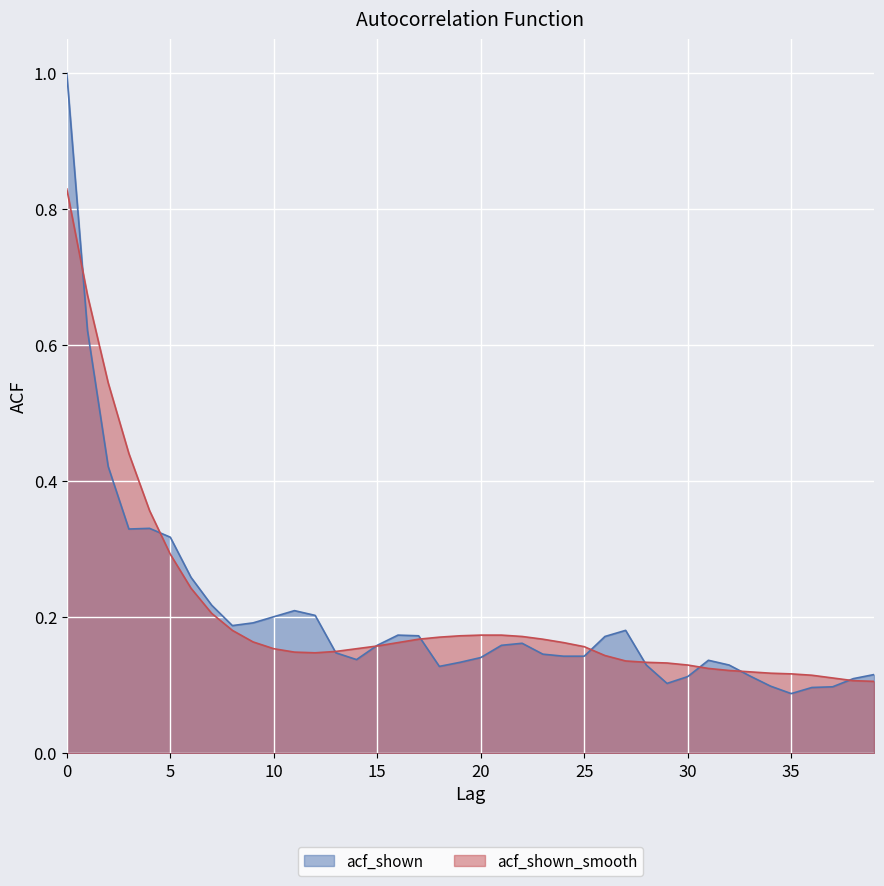

Which series ends up on top after the final intersection of acf_shown_smooth and acf_shown?

acf_shown